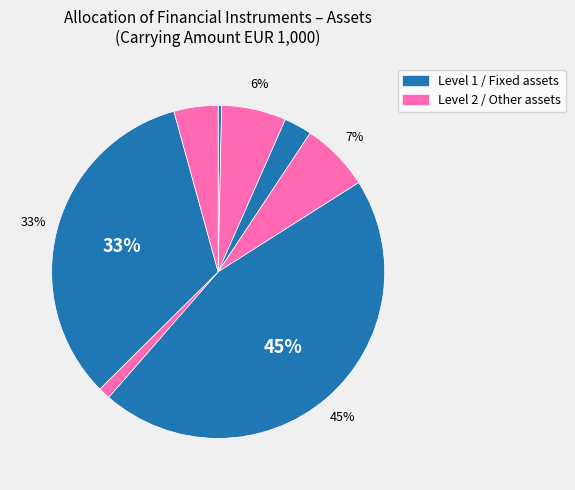

Count the number of slices in the pie.

8